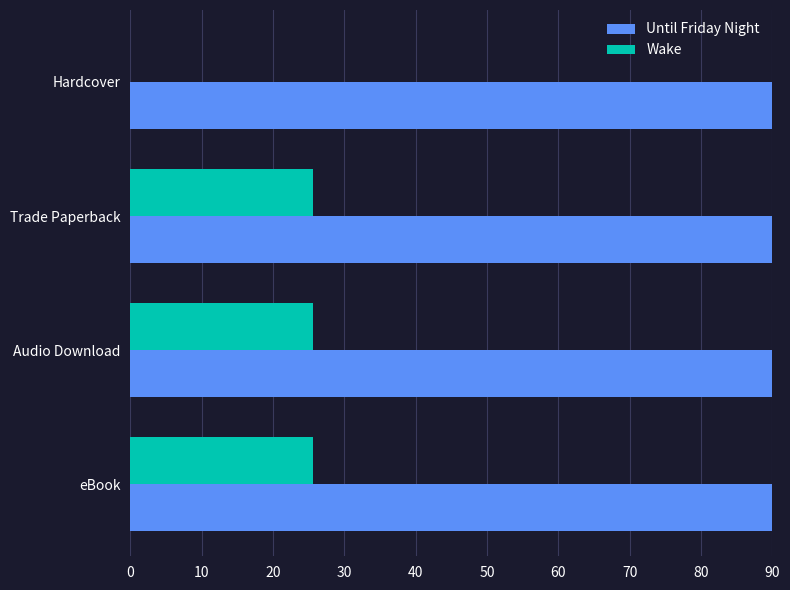

What is the maximum value for Until Friday Night?

90.0